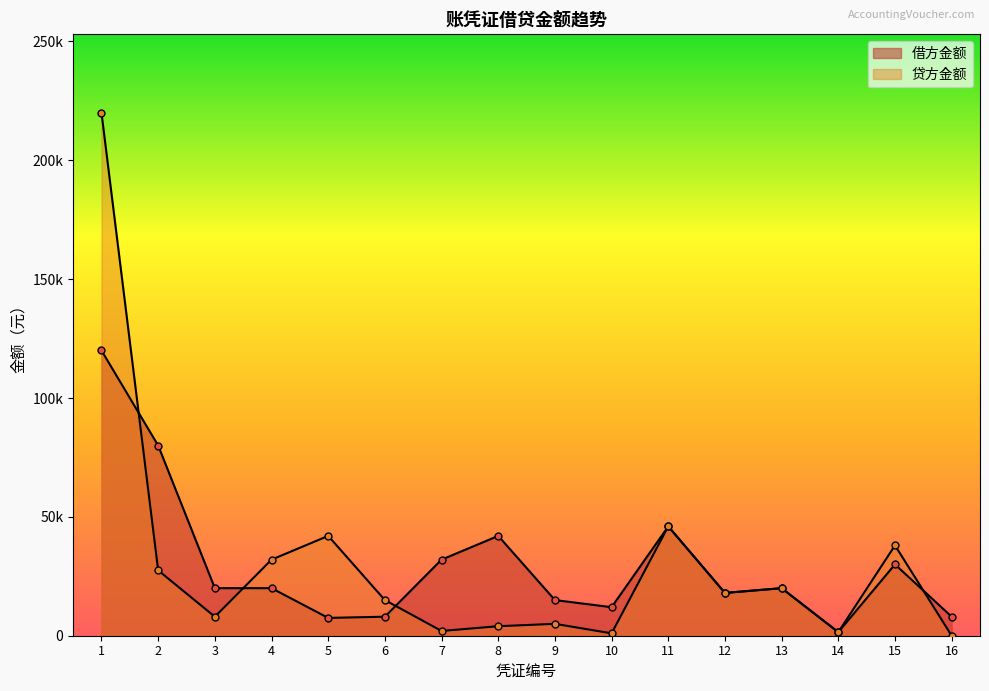

What is the total value across all series at 3?

28000